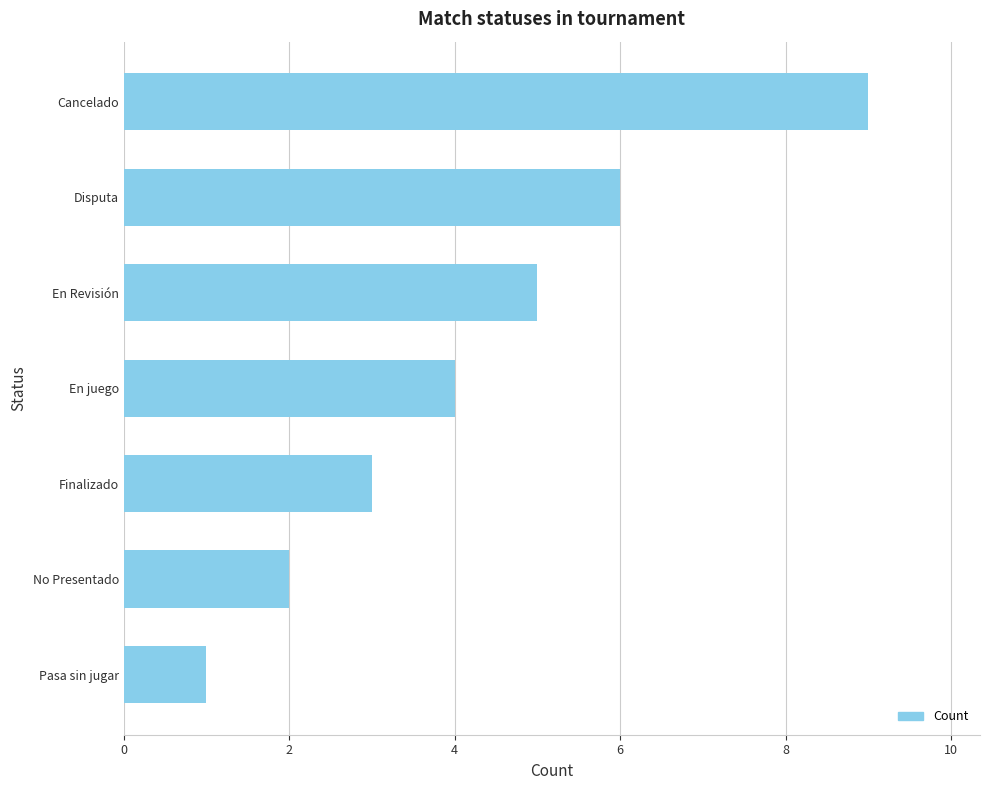

What is the label of the 7th bar from the top?

Pasa sin jugar